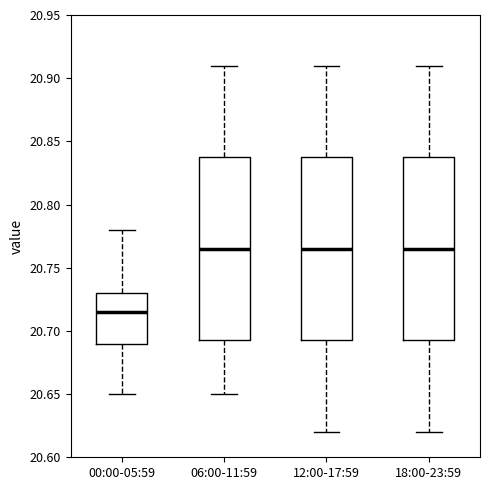

Reading left to right, transcribe this box plot: for each box, give where its median line is, the range the box spans, and where its two whiskers end, as read against the y-axis. The values are not printed on the chart, so give them approximately, as read against the axis.

00:00-05:59: median 20.715, box 20.690 to 20.730, whiskers 20.650 to 20.780
06:00-11:59: median 20.765, box 20.695 to 20.840, whiskers 20.650 to 20.910
12:00-17:59: median 20.765, box 20.695 to 20.840, whiskers 20.620 to 20.910
18:00-23:59: median 20.765, box 20.695 to 20.840, whiskers 20.620 to 20.910